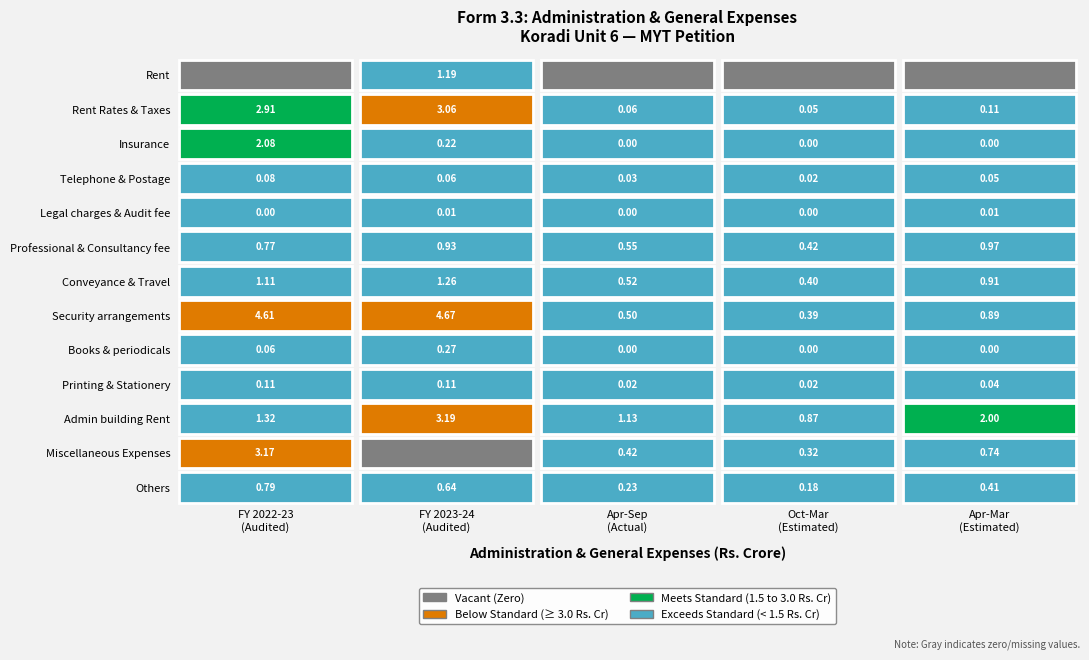

What is the difference between the second highest and second lowest values in the Conveyance & Travel series?

0.6